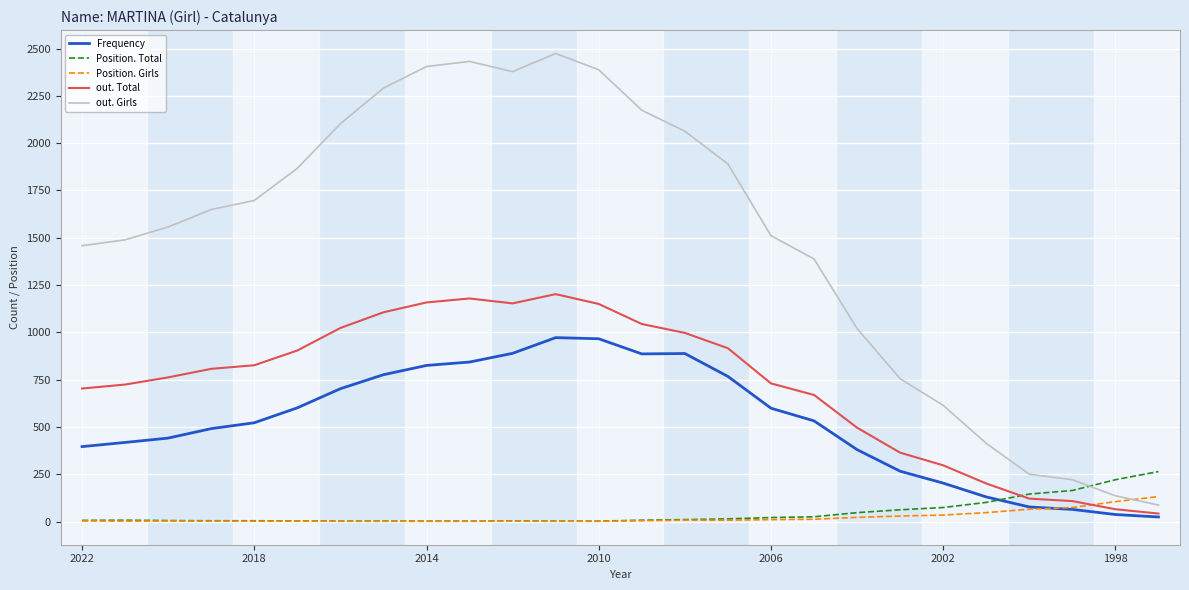

Is this an area chart (filled region under the line)?

No